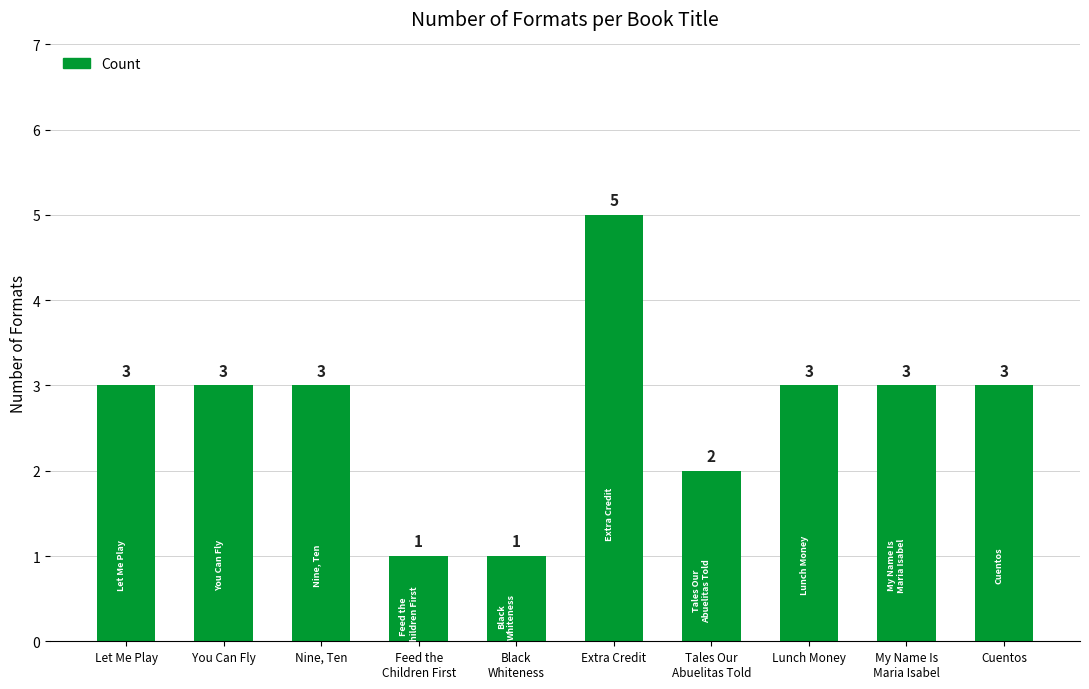

Reading left to right, extract all data points from this chart.

3	3	3	1	1	5	2	3	3	3